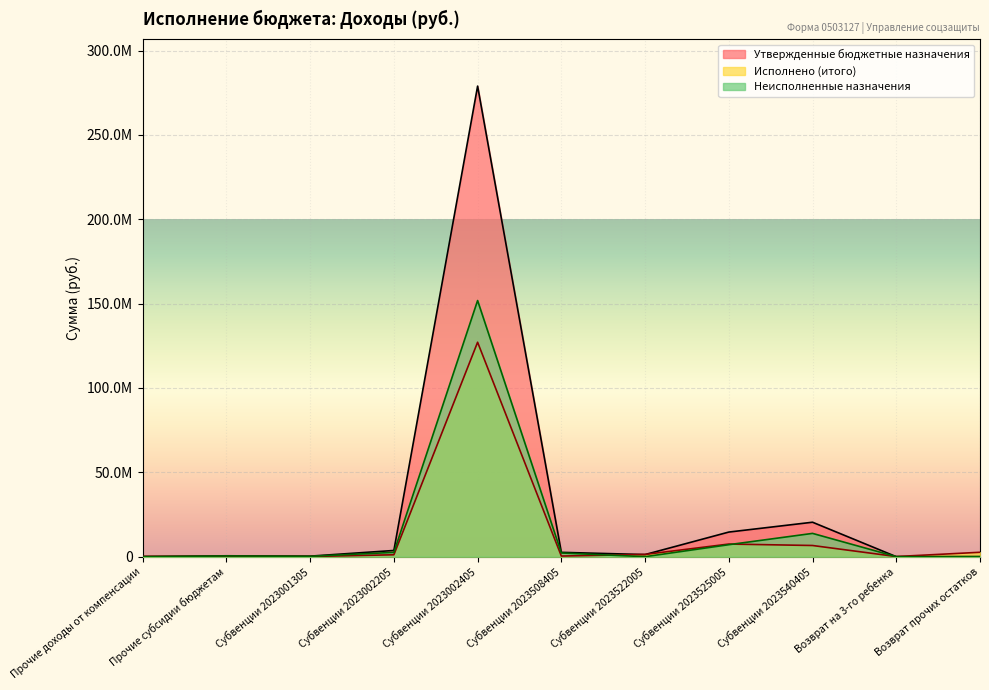

Reading left to right, what are all the values shown in this chart?

Утвержденные бюджетные назначения: 19666.5	520100.0	313600.0	3670400.0	278916900.0	2557100.0	1246500.0	14582700.0	20417400.0	0.0	19666.5
Исполнено (итого): 208131.0	104538.9	105012.3	1120100.5	127100033.5	370015.7	1322521.4	7477152.2	6620352.0	74970.0	2603374.1
Неисполненные назначения: 0.0	415561.0	208587.7	2550299.5	151816866.5	2187084.3	0.0	7105547.8	13797048.0	0.0	0.0